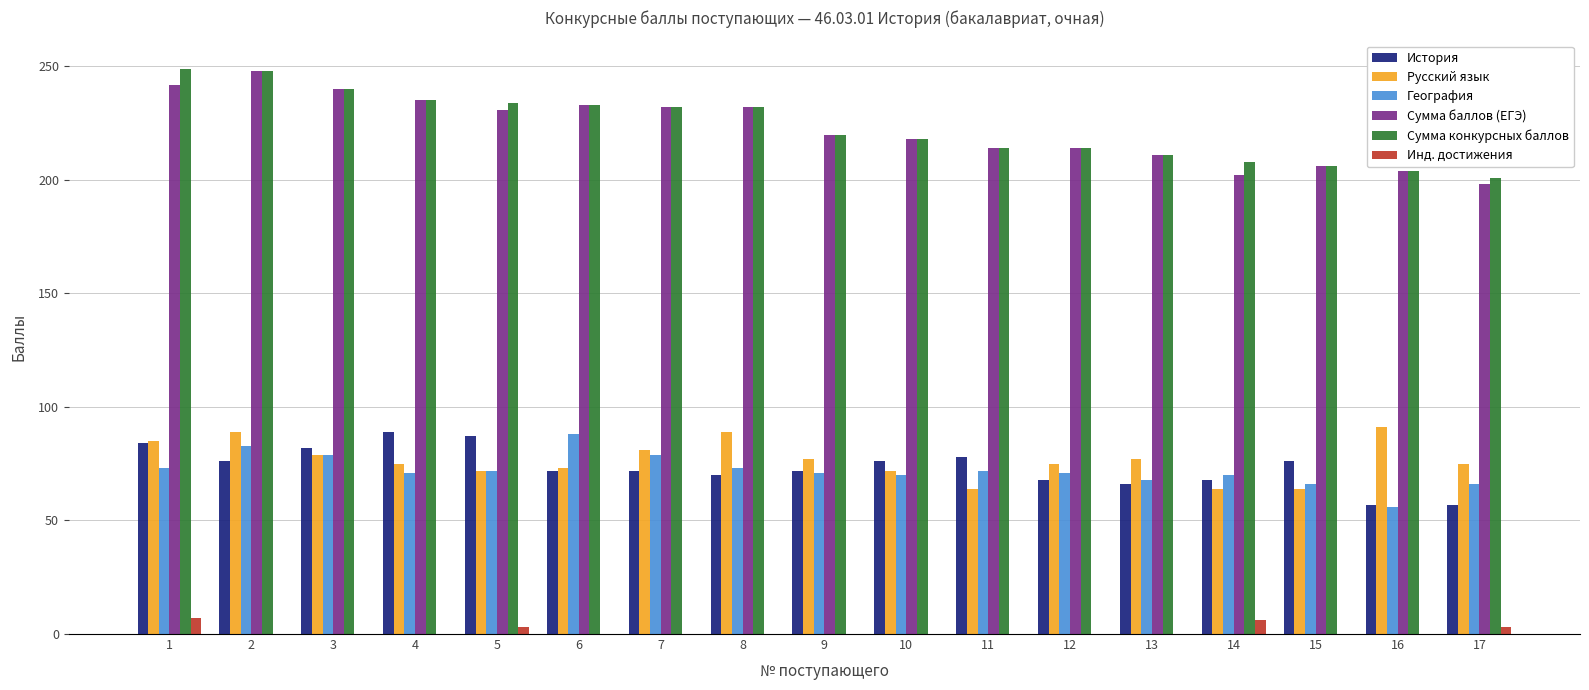

What is the sum of all Инд. достижения values?

19